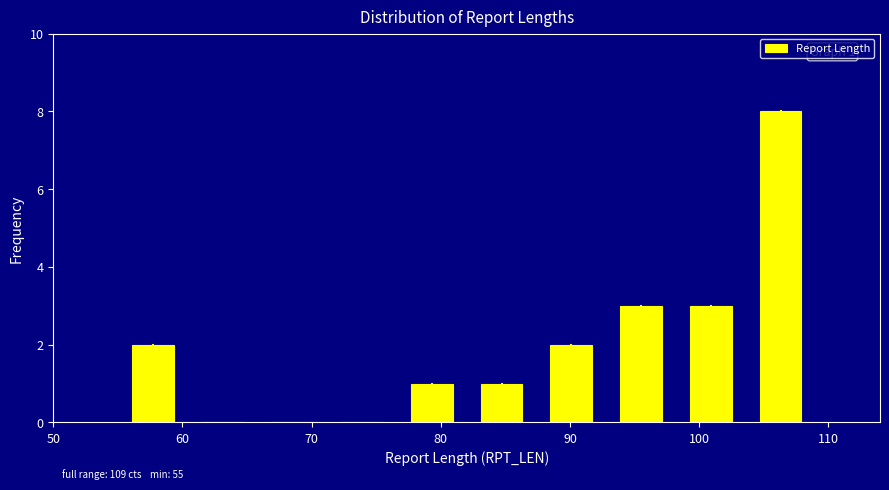

Which range on the x-axis has the tallest bar?

103.6 to 109.0